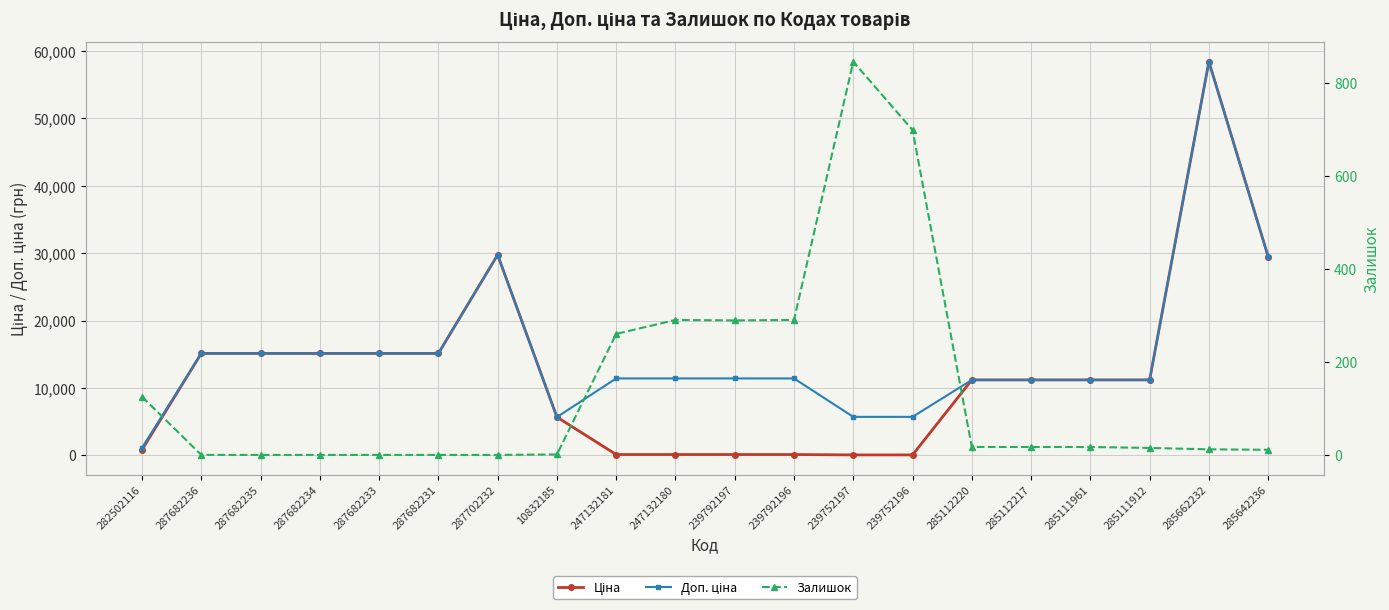

What is the difference between the maximum and minimum values in the Доп. ціна series?

57317.4